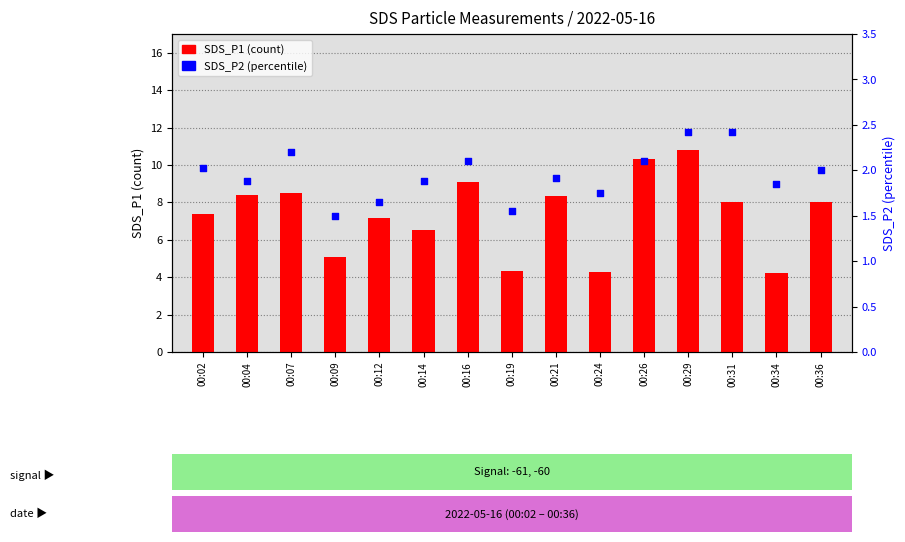

What are all the series names shown in the legend?

SDS_P1 (count), SDS_P2 (percentile)